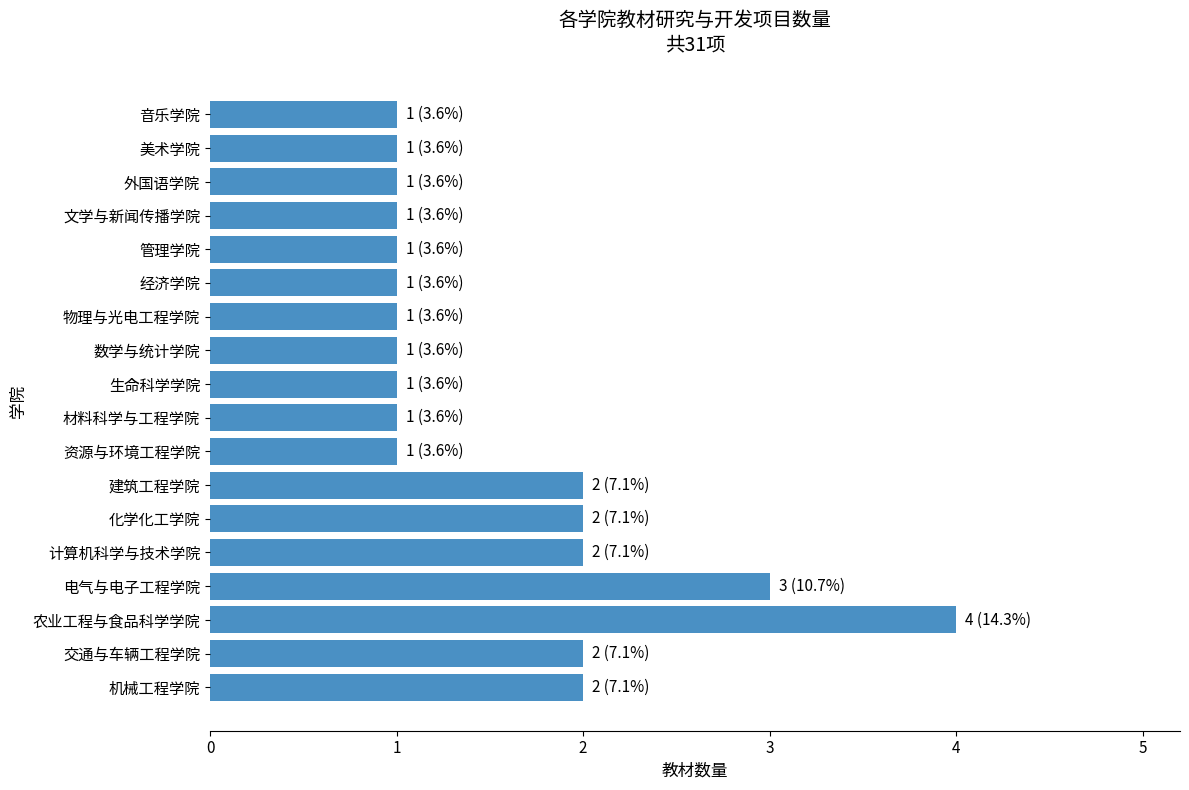

True or false: the data shows 1 at 生命科学学院.

True